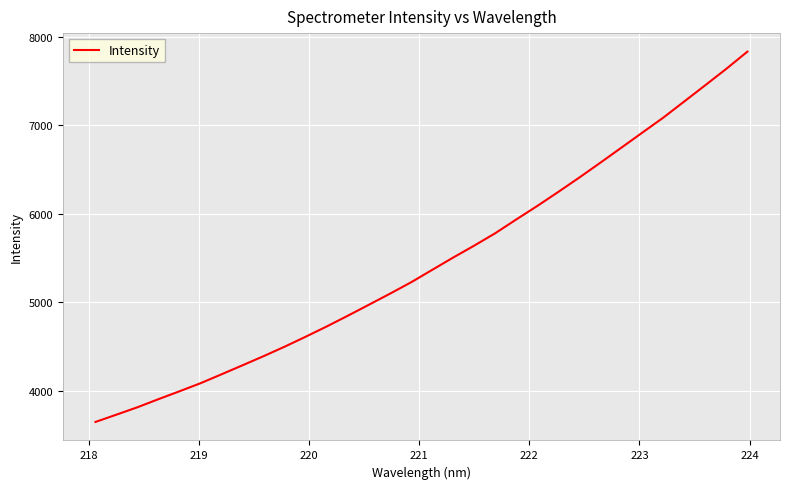

What is the maximum value shown in the chart?

7832.9